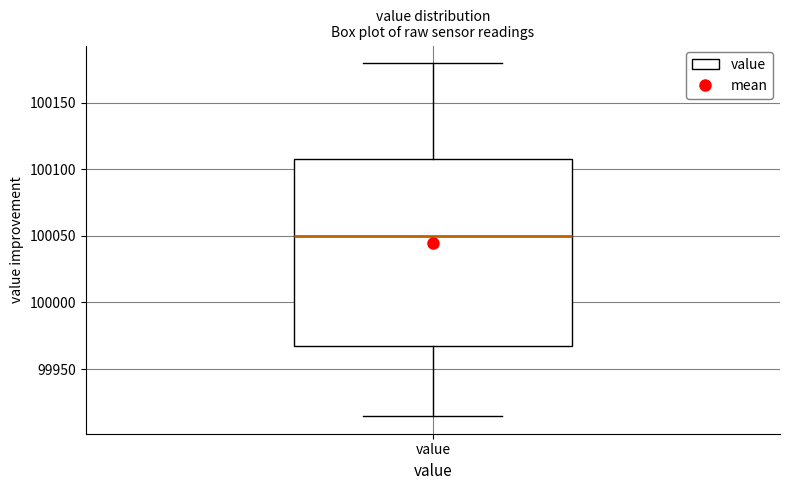

Read this box plot against the y-axis: the position of the median line, the range covered by the box, and the ends of both whiskers. The values are not printed on the chart, so give them approximately, as read against the axis.

median 100050, box 99965 to 100110, whiskers 99915 to 100180